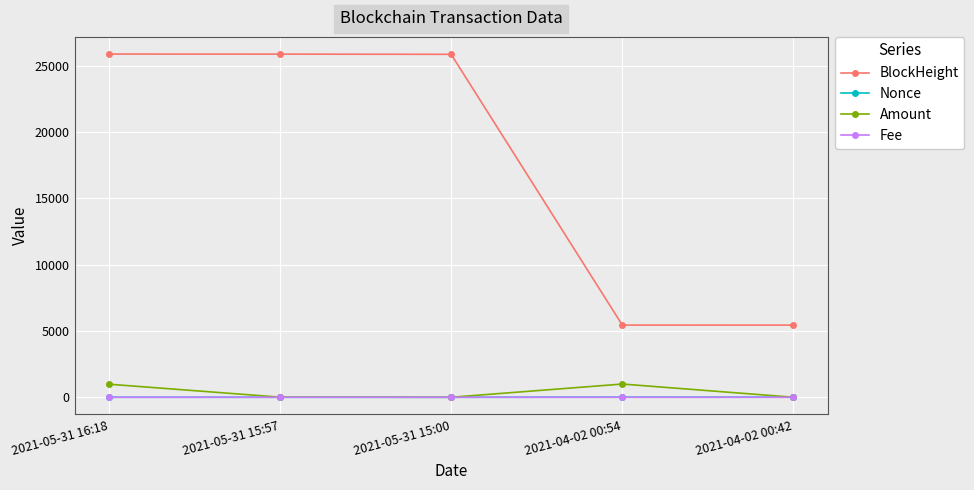

How many data points does each series have?

5